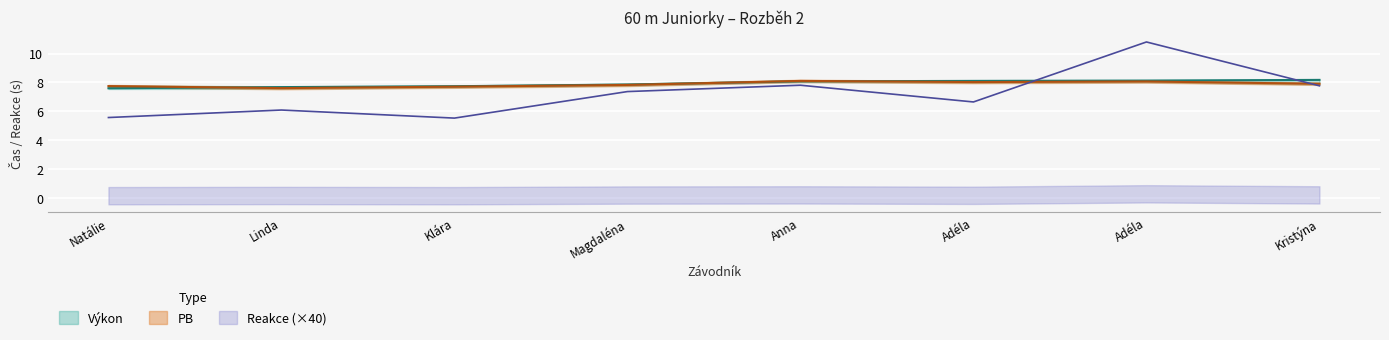

List the series in order of their peak value, lowest first.

PB, Výkon, Reakce